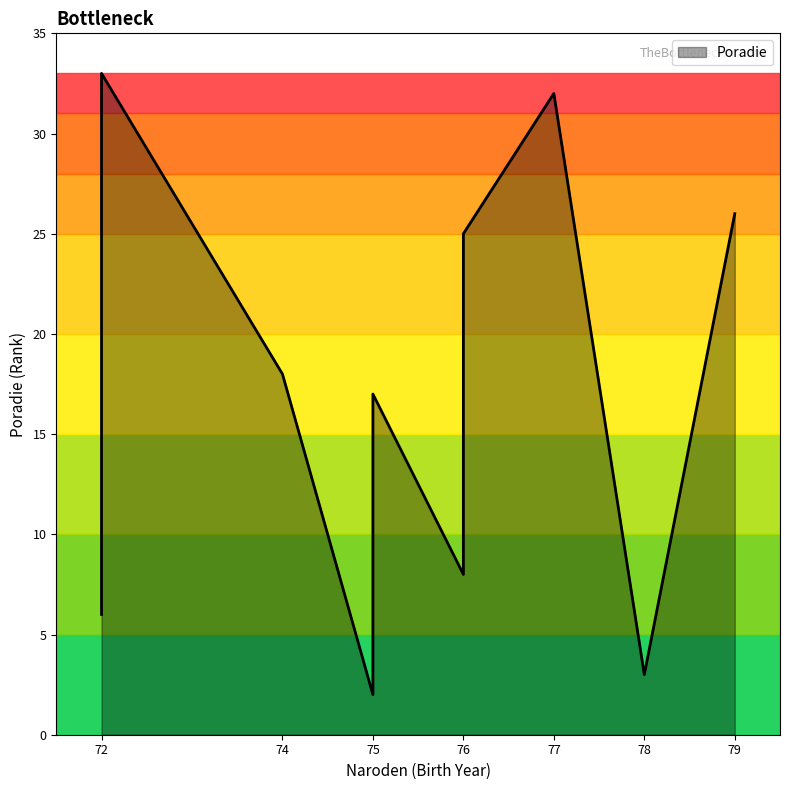

Between 77 and 75, which is larger?

77